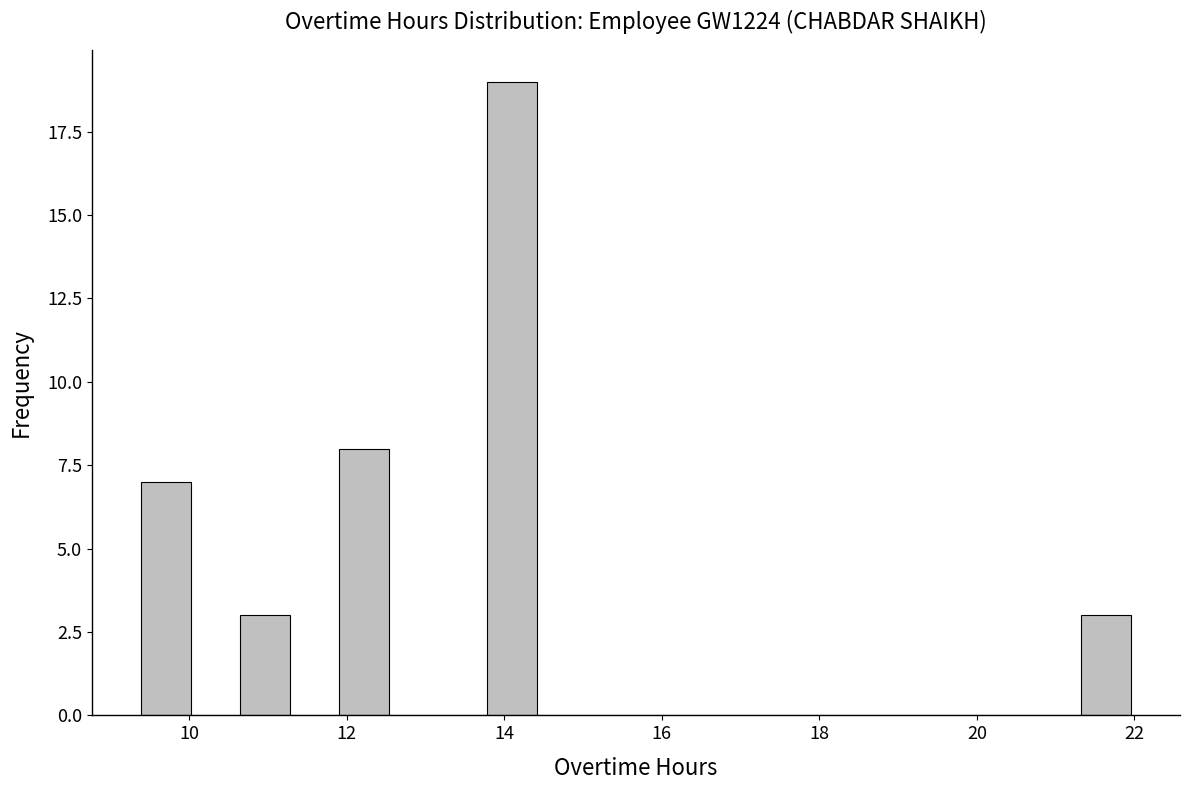

Around what value on the x-axis is the tallest bar? Give the approximate position of its centre, as read against the axis.

14.2